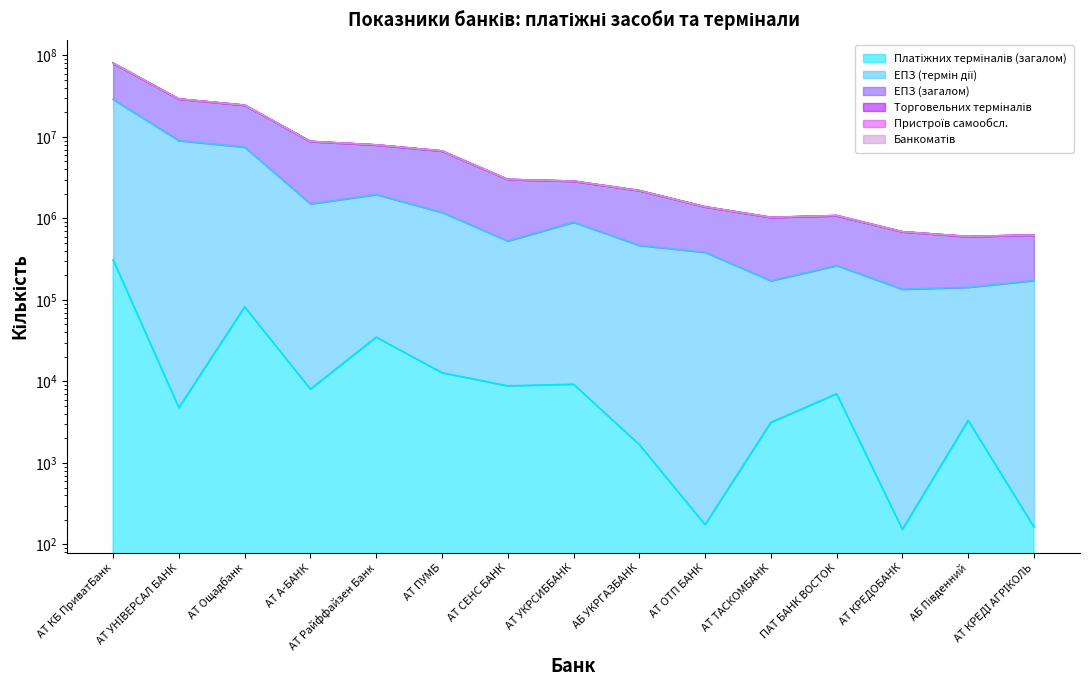

What is the sum of all Платіжних терміналів (загалом) values?

488111